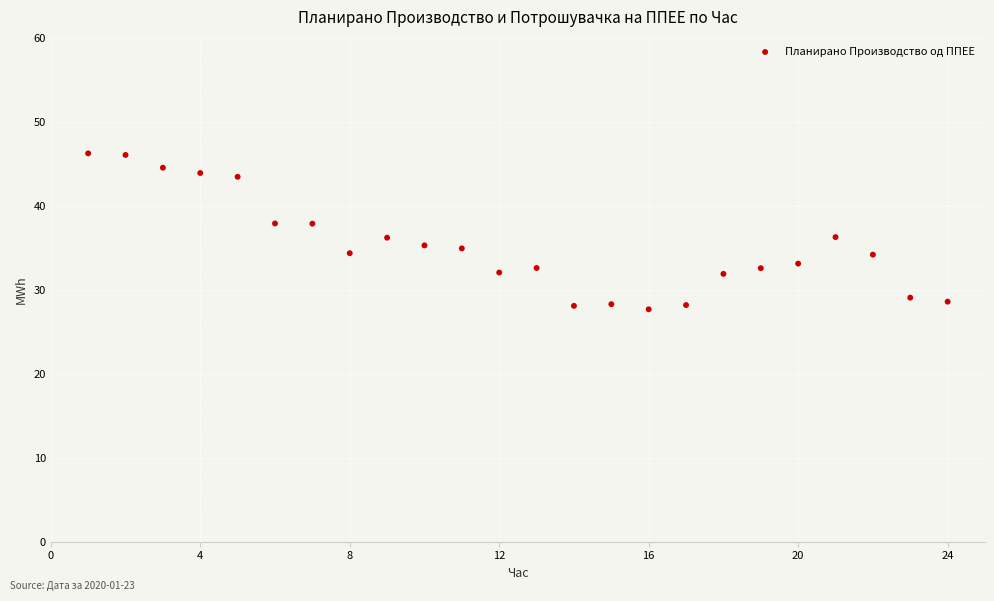

What is the range of X values (max minus min)?

23.0